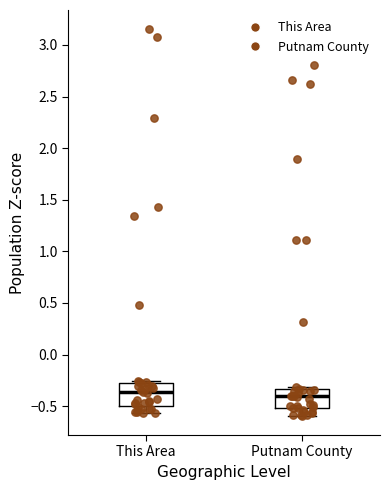

Where is the lower edge of the box for This Area on the y-axis? The values are not printed on the chart, so give them approximately, as read against the axis.

-0.50